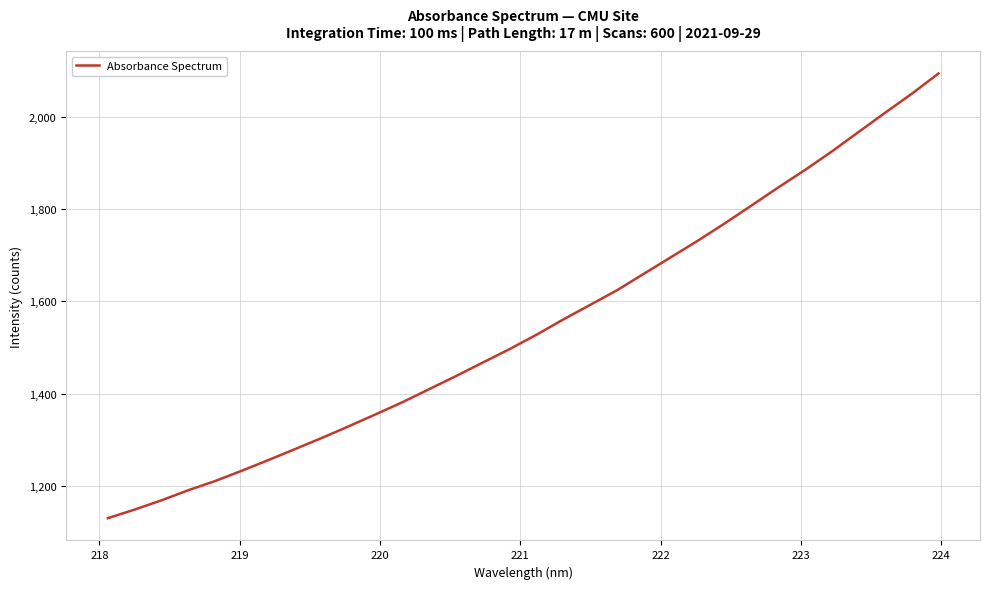

What is the difference between the maximum and minimum values?

964.4